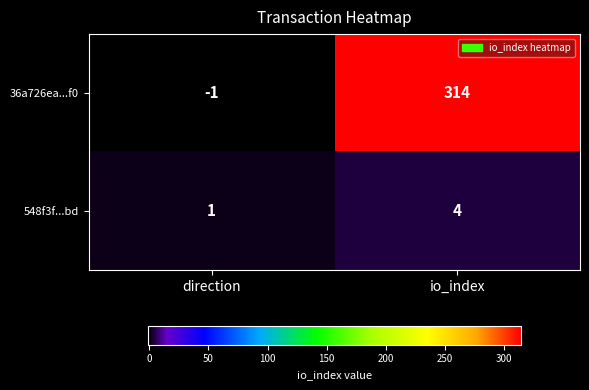

The value of 36a726ea...f0 at direction is -1. True or false?

True